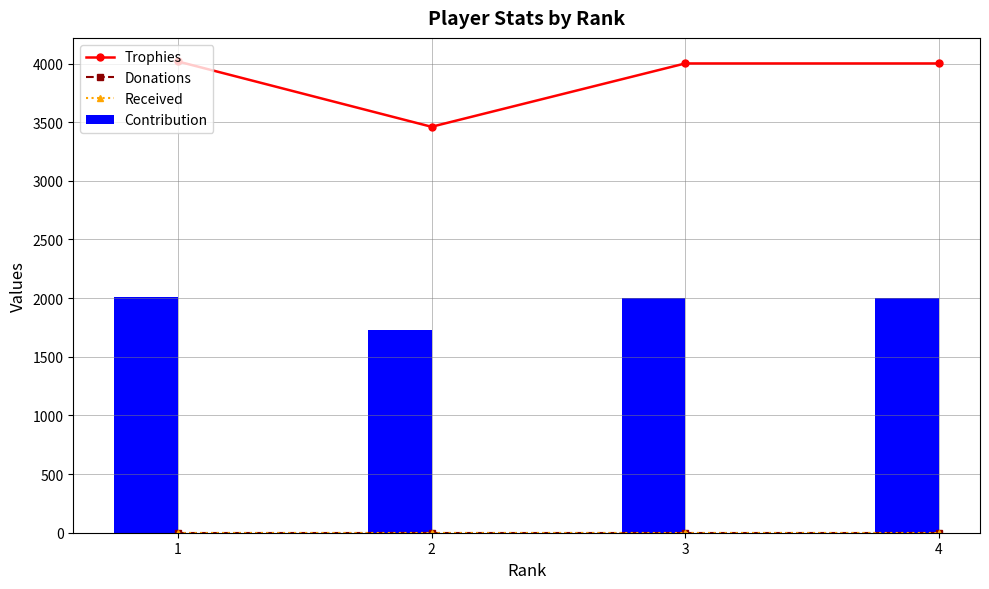

What is the maximum value for Contribution?

2009